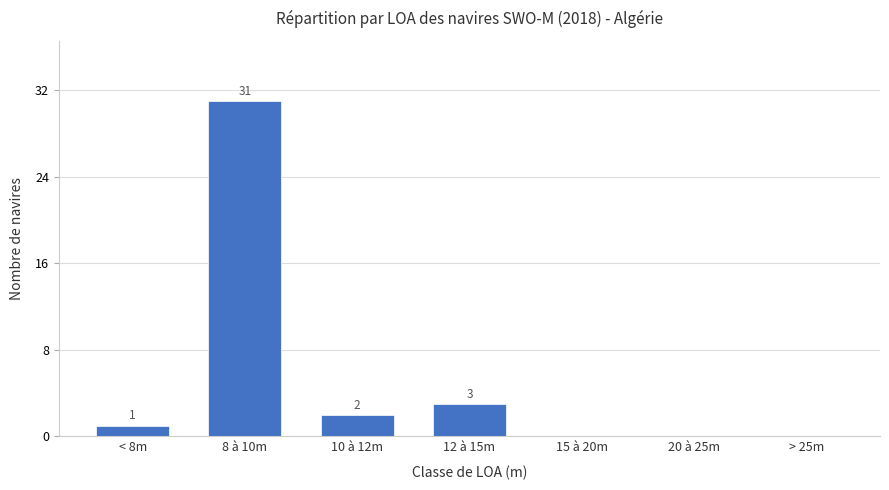

What value does the data have at < 8m?

1